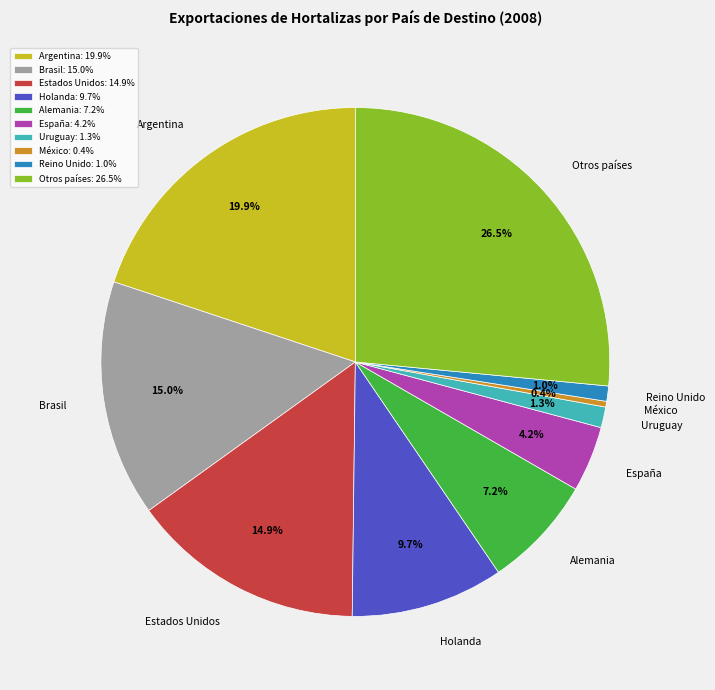

Do Otros países and Uruguay together represent more than half of the pie?

No